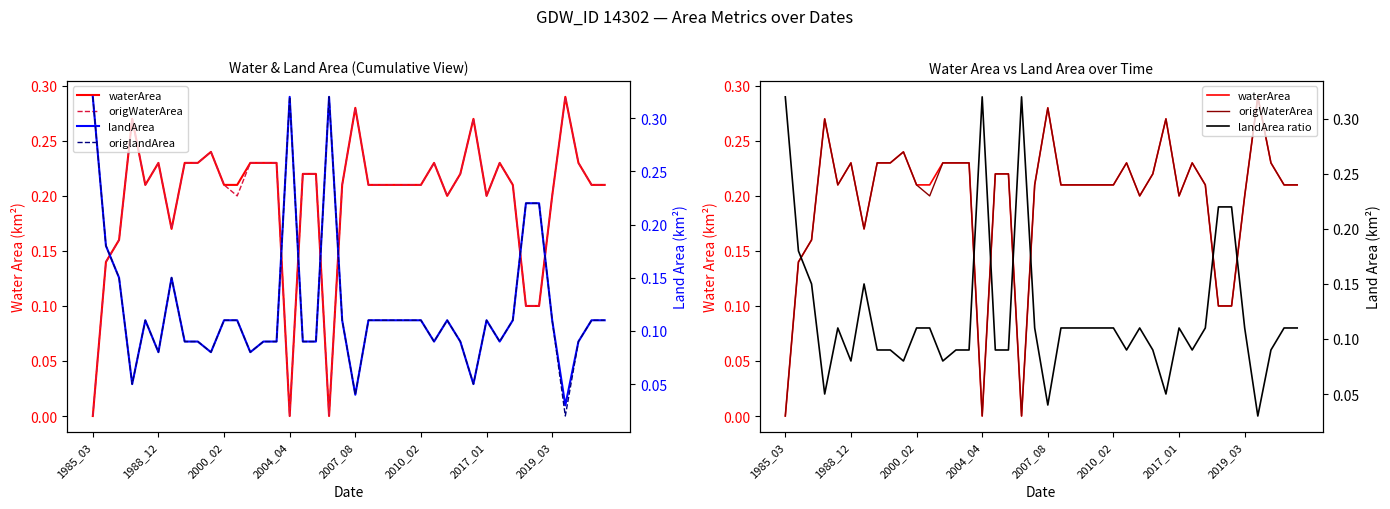

True or false: origlandArea and landArea intersect in this chart.

False